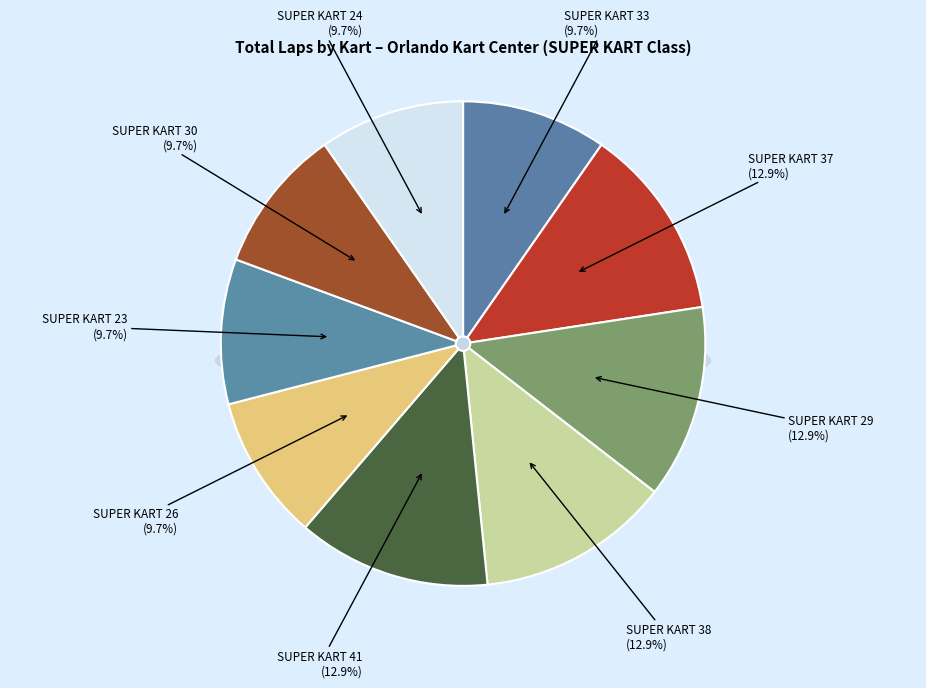

Which category has the biggest portion of the pie?

SUPER KART 37